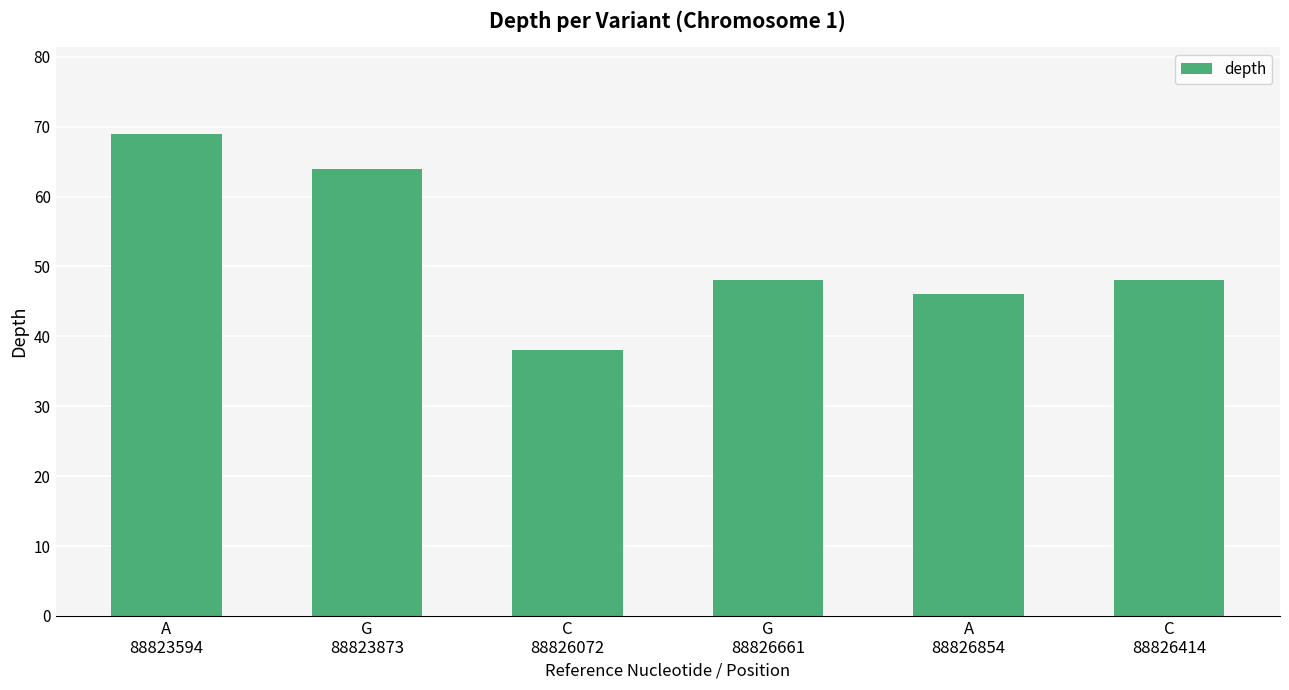

What is the greatest value displayed?

69